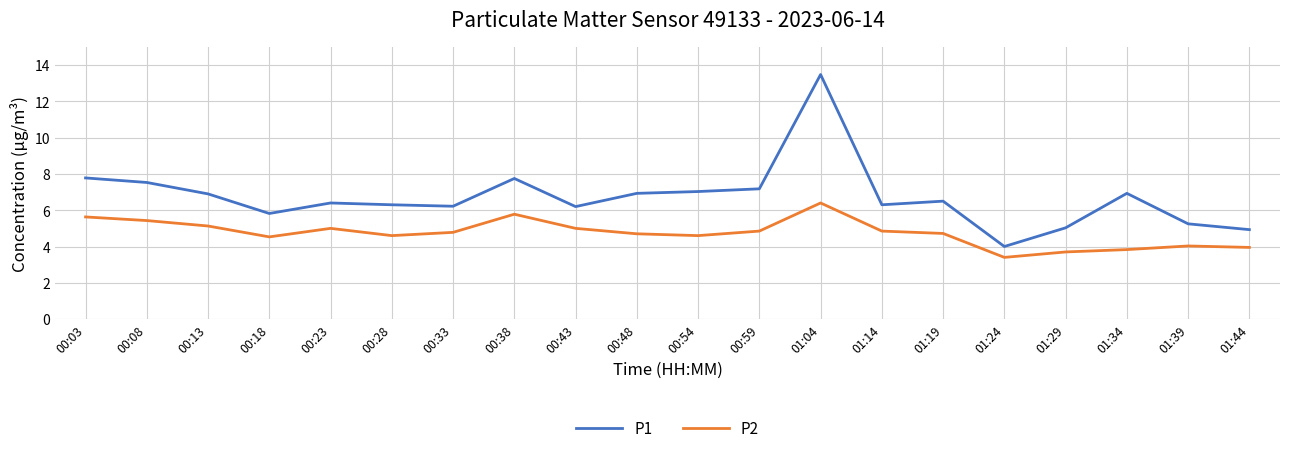

Rank the series by their maximum value, from lowest to highest.

P2, P1